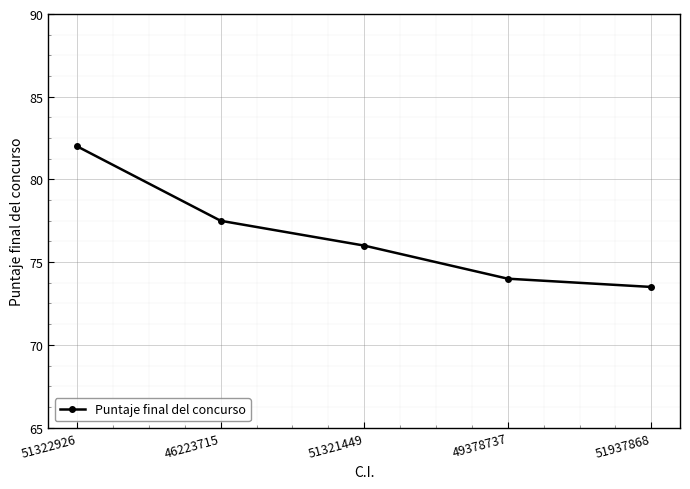

Reading left to right, extract all data points from this chart.

51322926=82.0	46223715=77.5	51321449=76.0	49378737=74.0	51937868=73.5